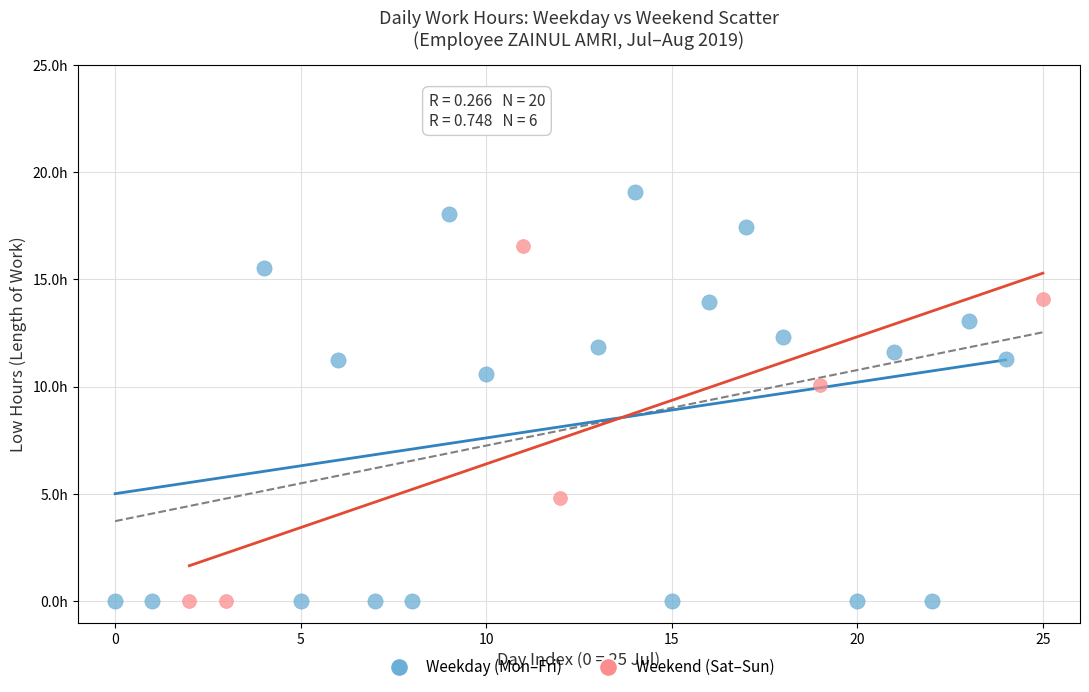

Which series reaches the maximum Y coordinate?

Weekday (Mon–Fri)